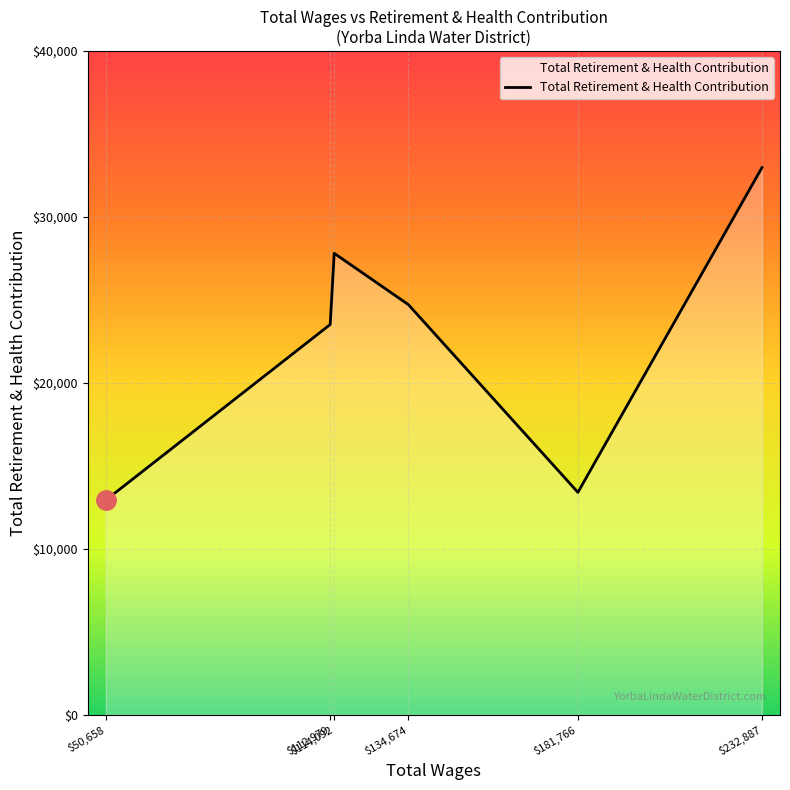

What is the minimum value shown in the chart?

12936